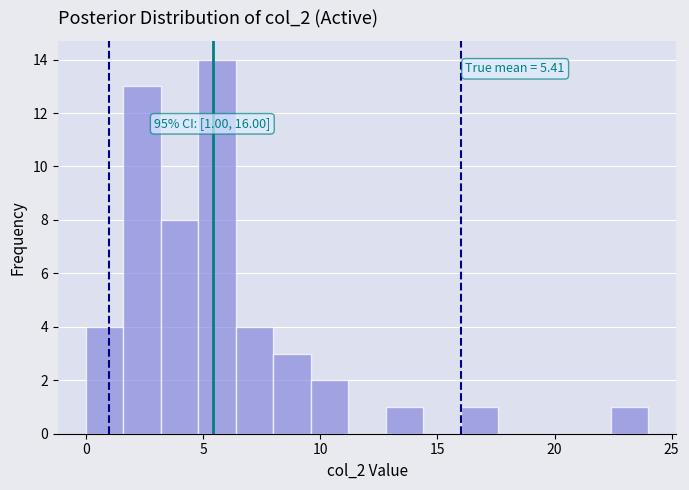

Read against the x-axis, roughly where is the centre of the tallest bar?

5.5